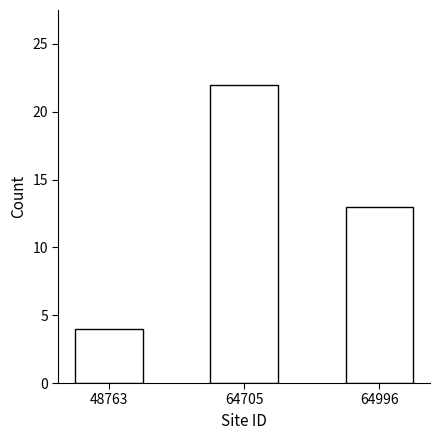

Reading left to right, transcribe all the data shown in this chart.

48763=4	64705=22	64996=13